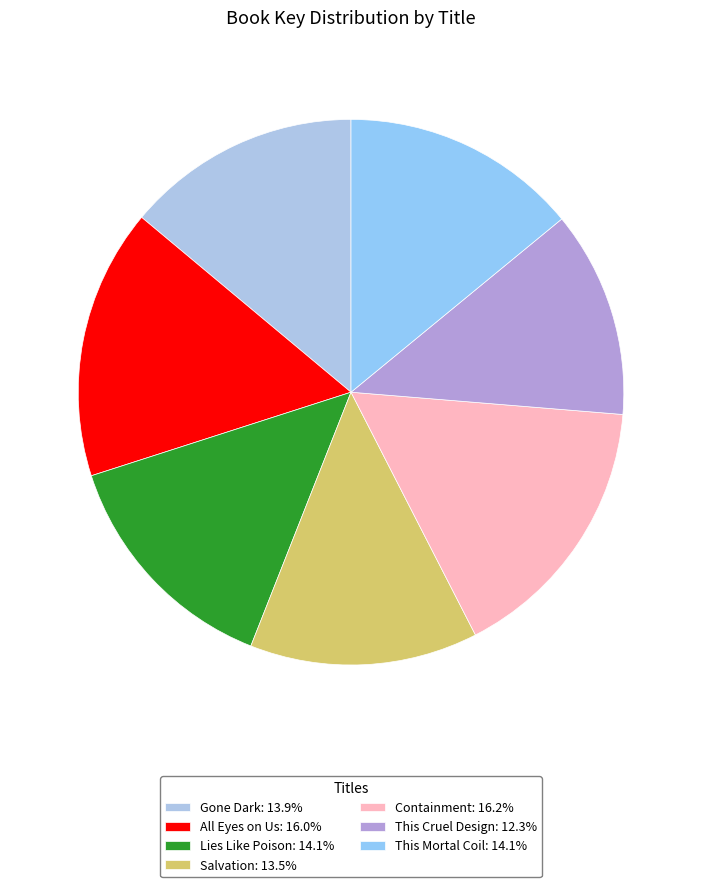

How many slices are in this pie chart?

7